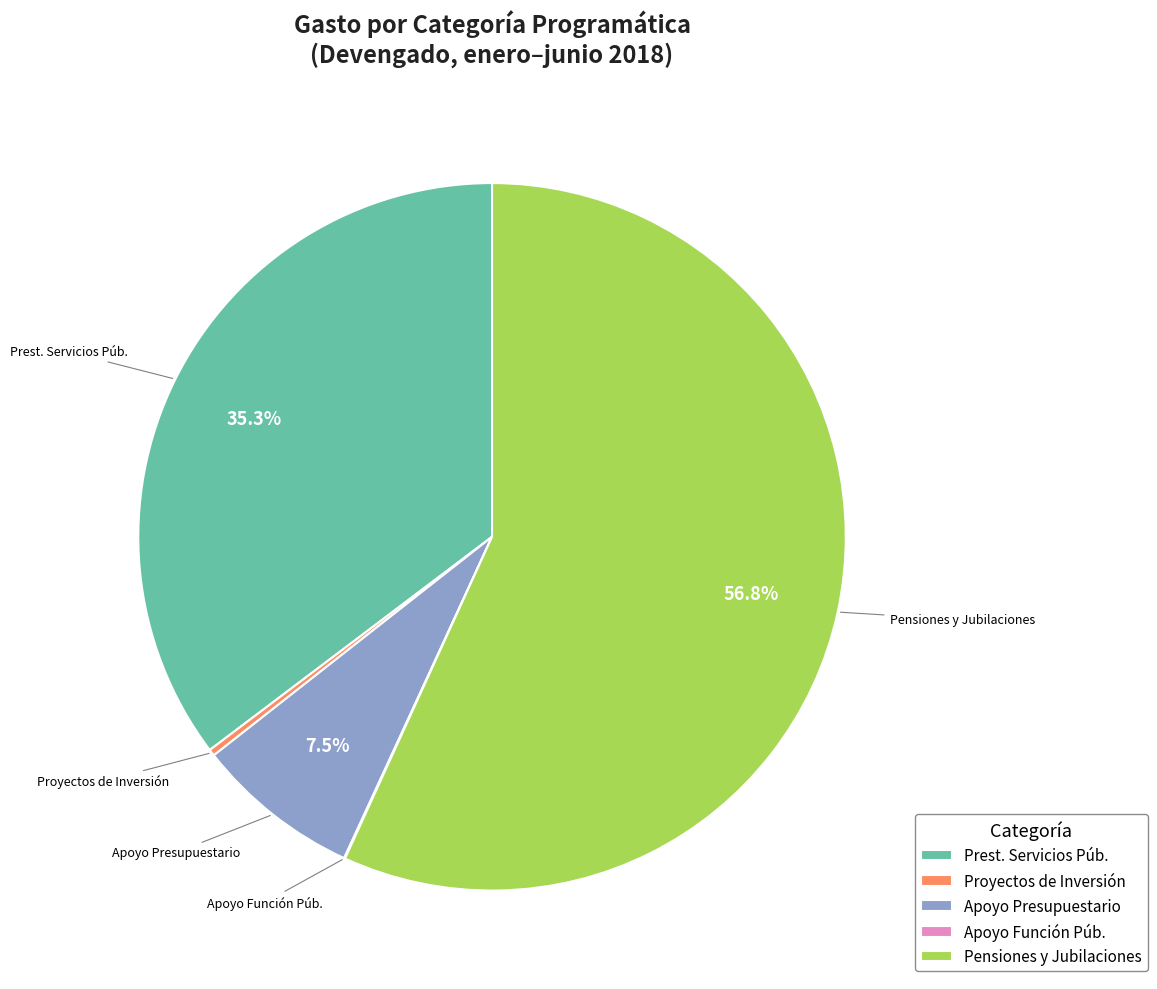

Between Prest. Servicios Púb. and Proyectos de Inversión, which is larger?

Prest. Servicios Púb.